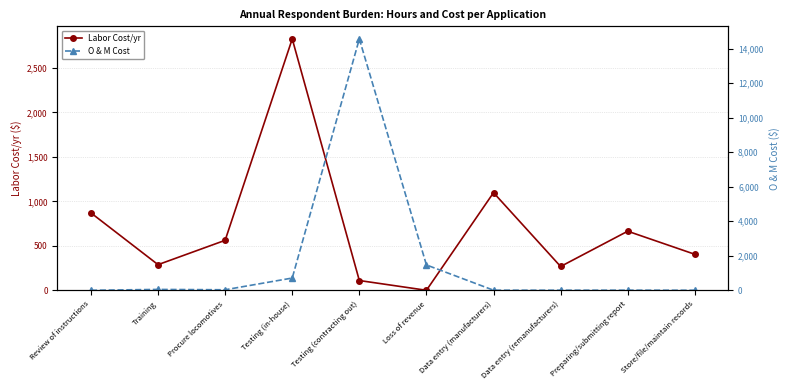

How many series are shown in this chart?

2